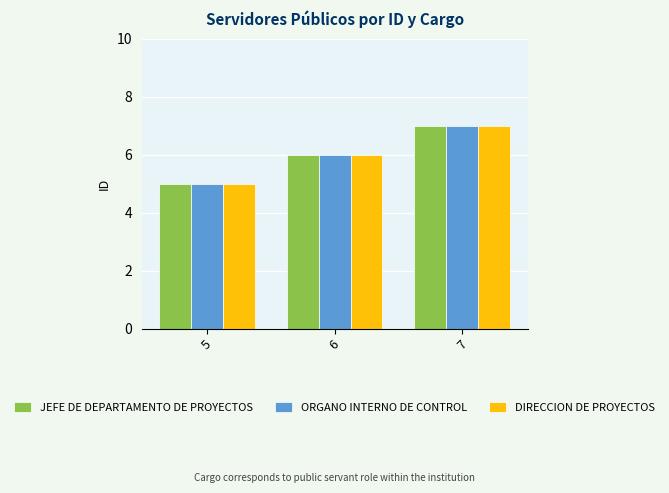

Rank the categories by DIRECCION DE PROYECTOS value from highest to lowest.

7, 6, 5